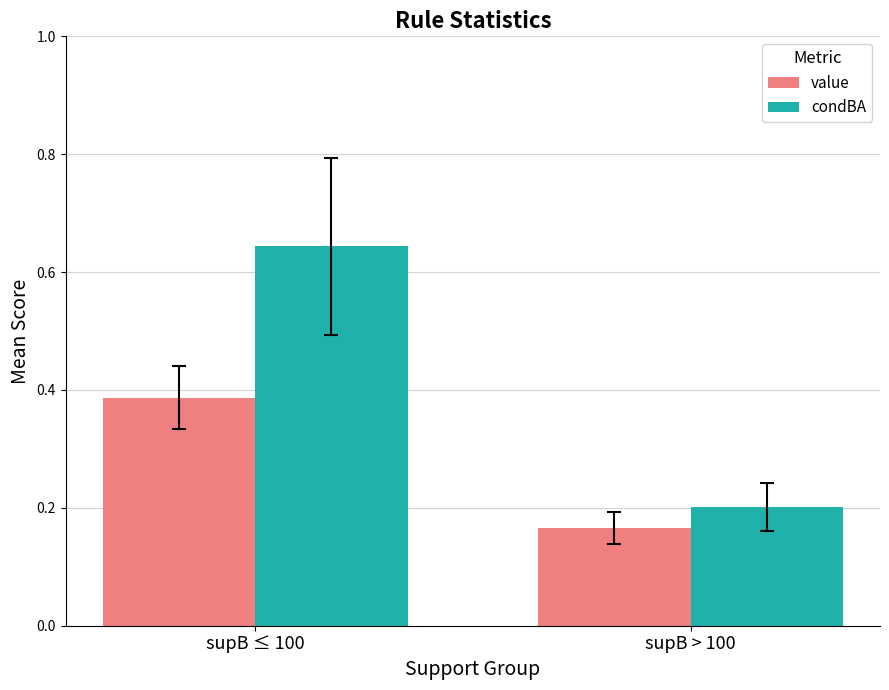

What is the label of the 1st bar from the right?

supB > 100